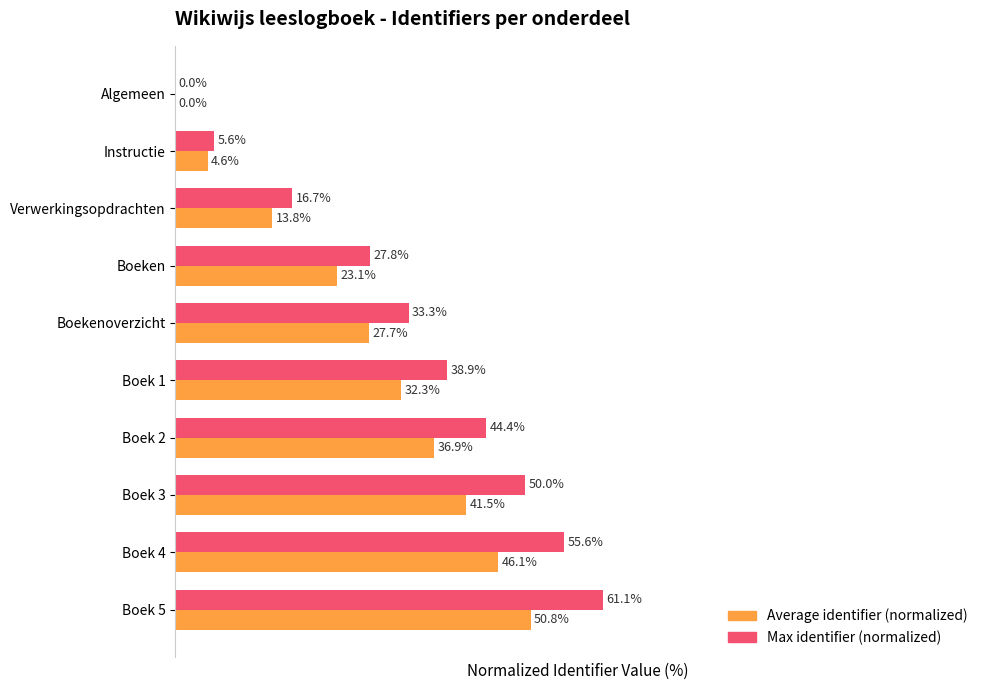

Which series changed the most between Boekenoverzicht and Boek 2?

Max identifier (normalized)